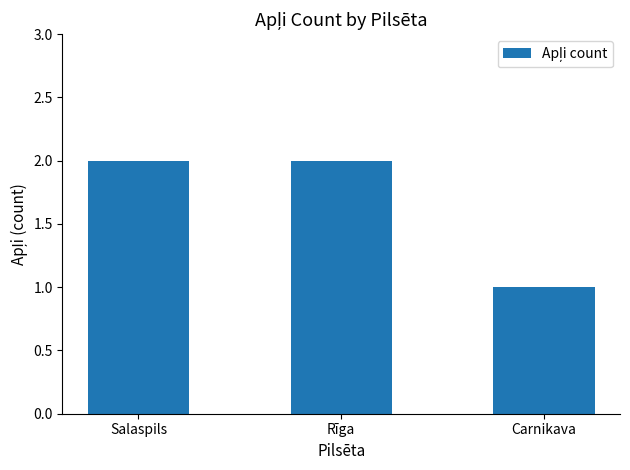

What is the ratio of the value at Carnikava to the value at Rīga?

0.5